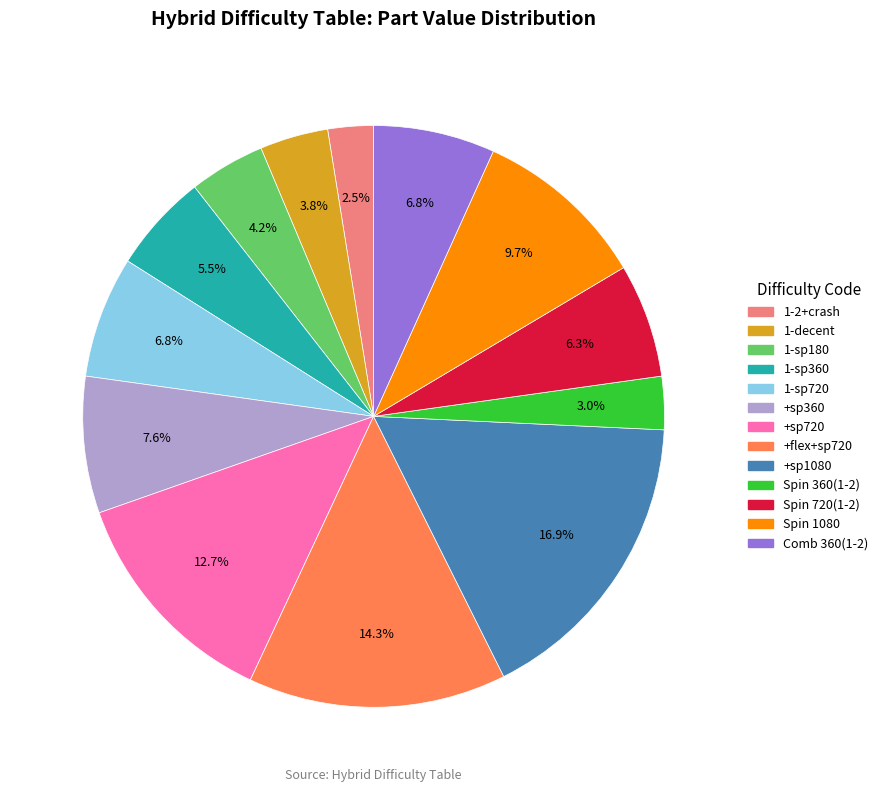

Which category has the biggest portion of the pie?

+sp1080